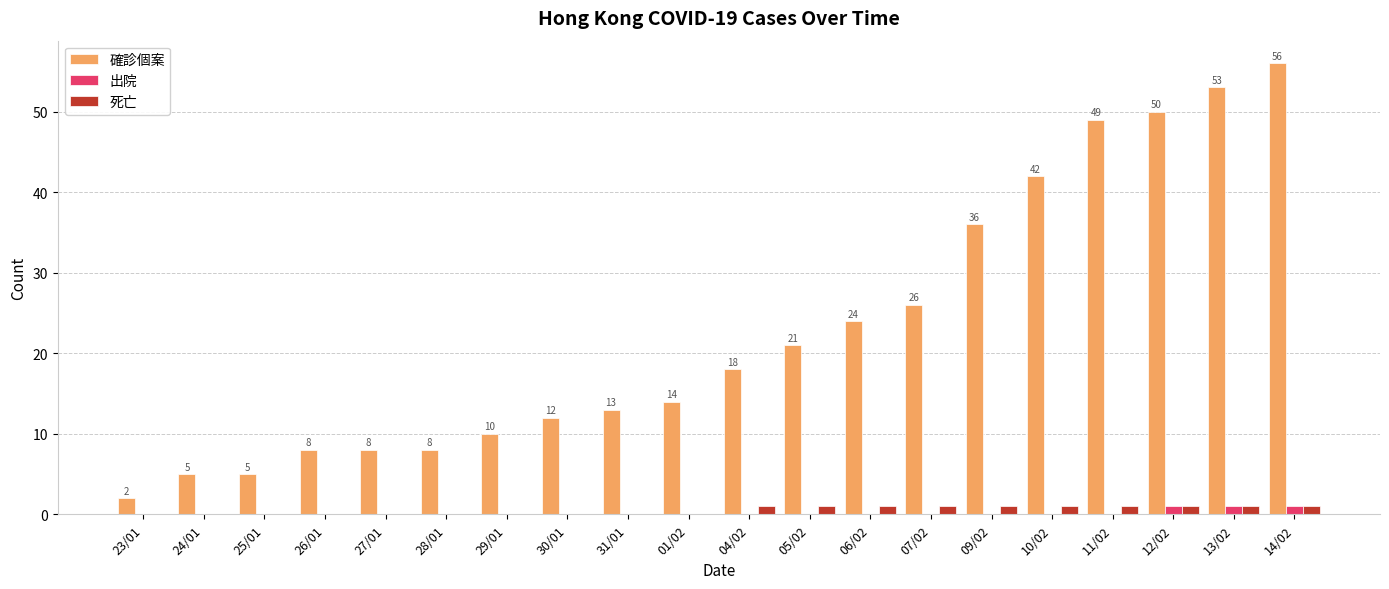

What is the sum of all 出院 values?

3